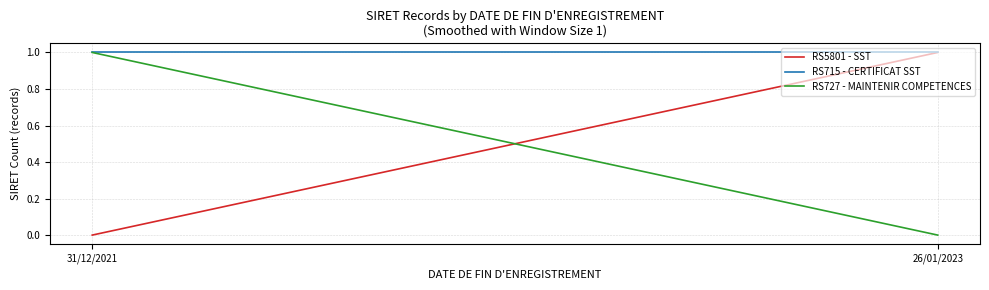

Reading left to right, list all the values displayed in this chart.

RS5801 - SST: 0	1
RS715 - CERTIFICAT SST: 1	1
RS727 - MAINTENIR COMPETENCES: 1	0